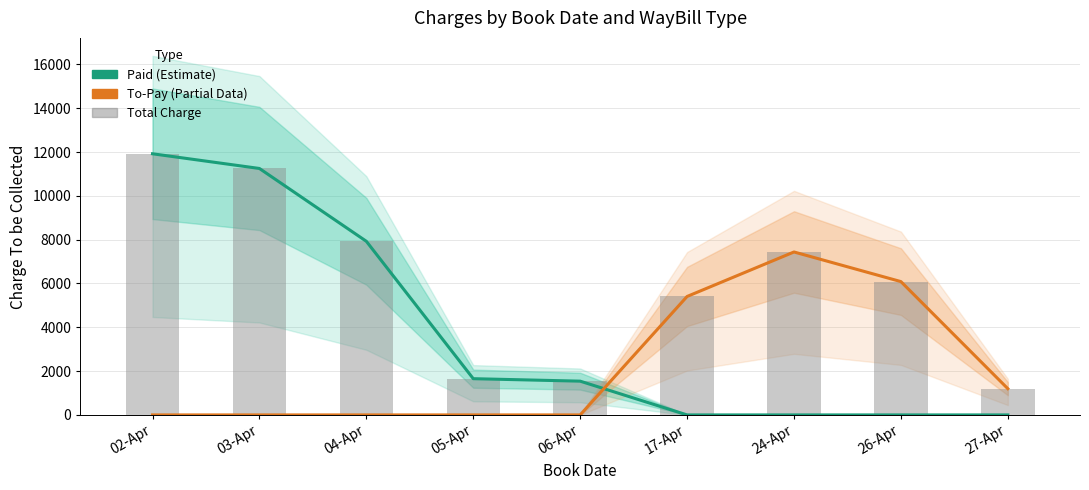

At which label is To-Pay (Partial Data) closest to 3719?

17-Apr